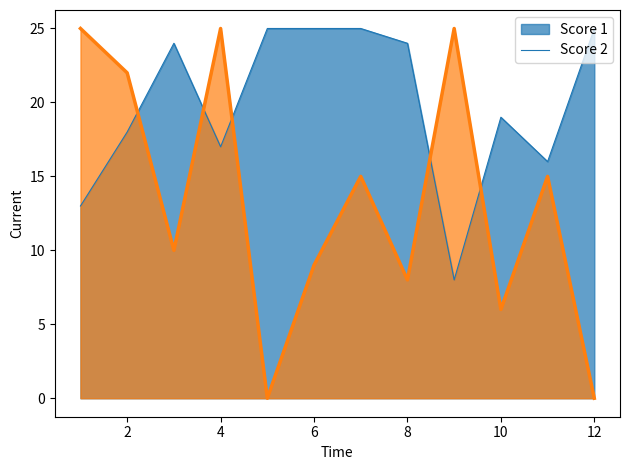

Which series has the widest spread of values?

Score 2